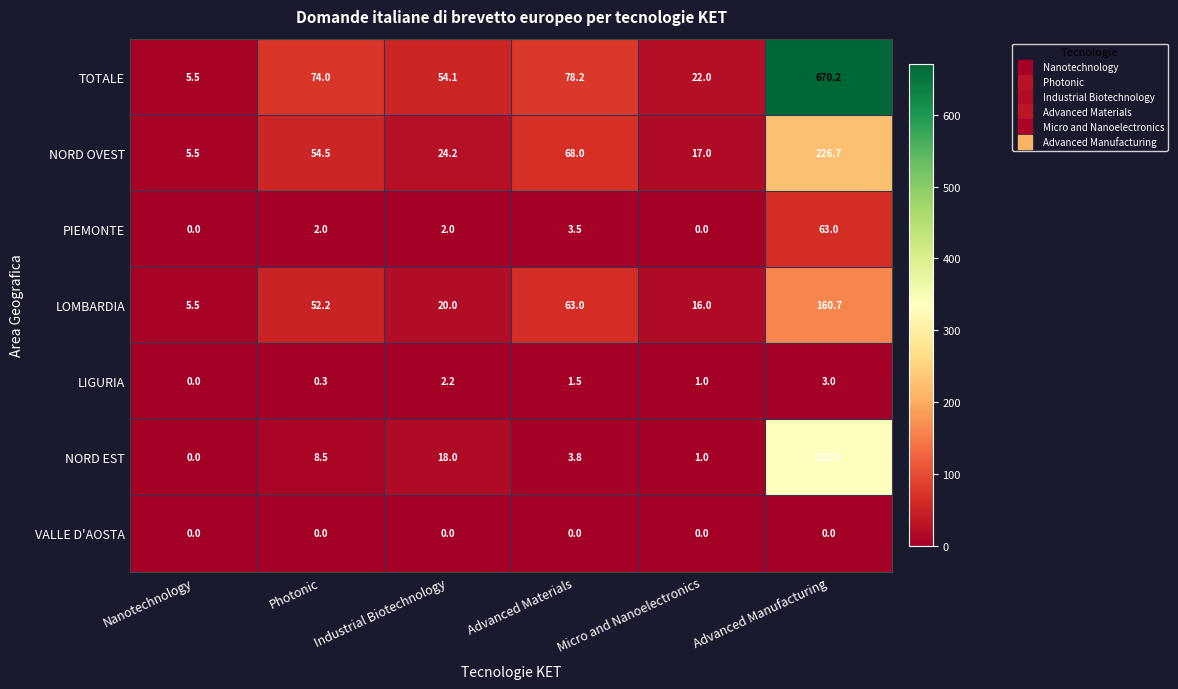

What is the sum of the LOMBARDIA values at Nanotechnology and Micro and Nanoelectronics?

21.5